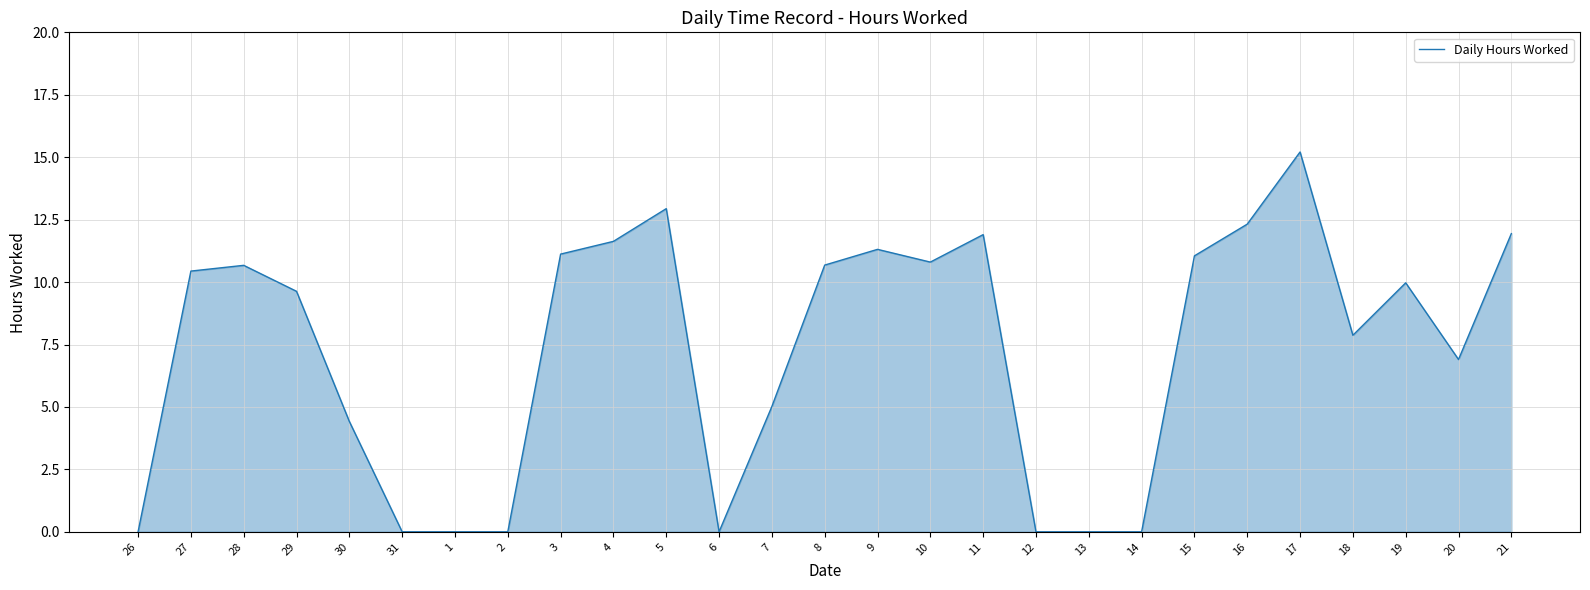

Which has a higher value, 7 or 18?

18